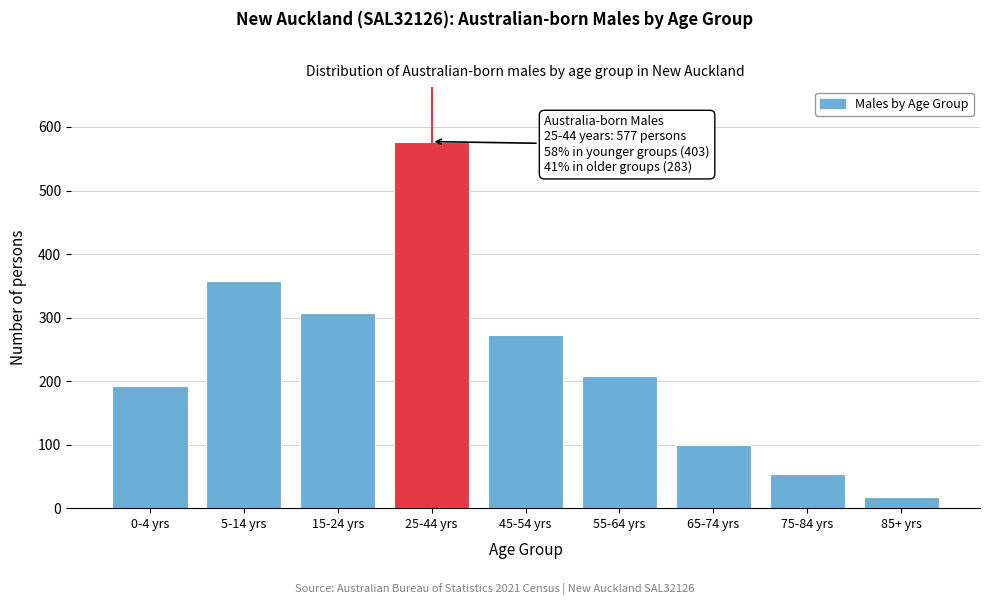

Reading left to right, transcribe all the data shown in this chart.

0-4 yrs=192	5-14 yrs=357	15-24 yrs=307	25-44 yrs=577	45-54 yrs=272	55-64 yrs=208	65-74 yrs=100	75-84 yrs=54	85+ yrs=18